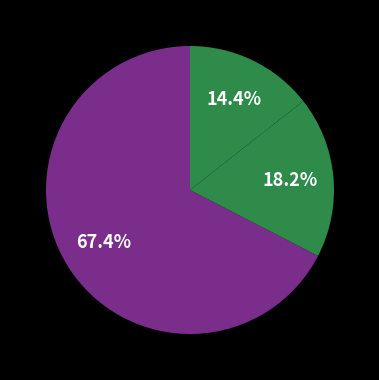

How many segments does this pie chart have?

3